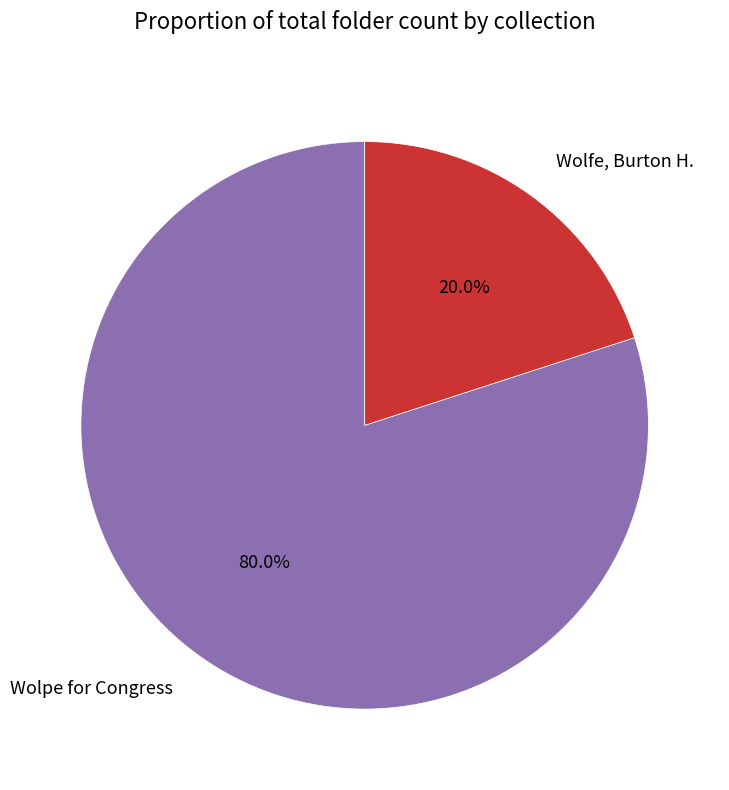

Between Wolpe for Congress and Wolfe, Burton H., which is larger?

Wolpe for Congress